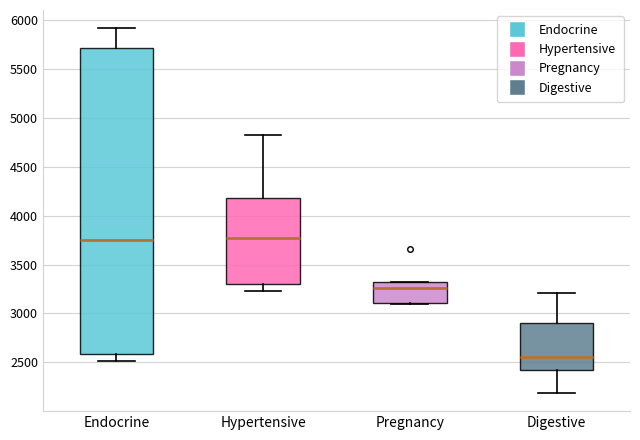

Where does the upper whisker of the box for Digestive end on the y-axis? The values are not printed on the chart, so give them approximately, as read against the axis.

3200